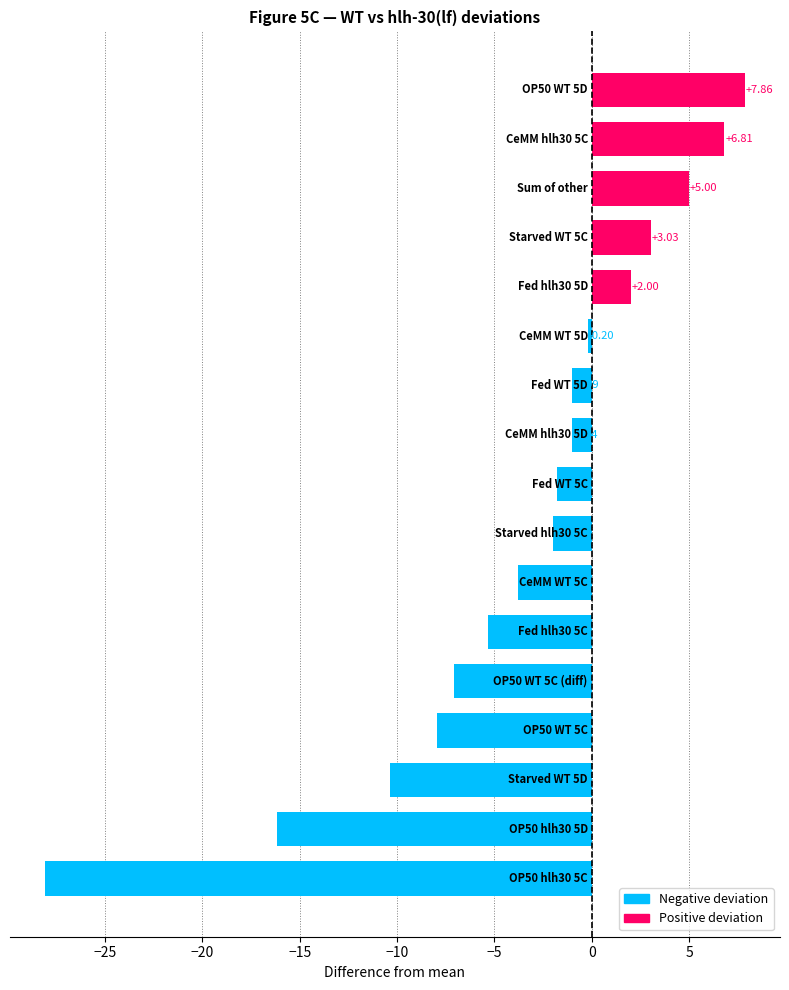

How many bars are there in total?

17